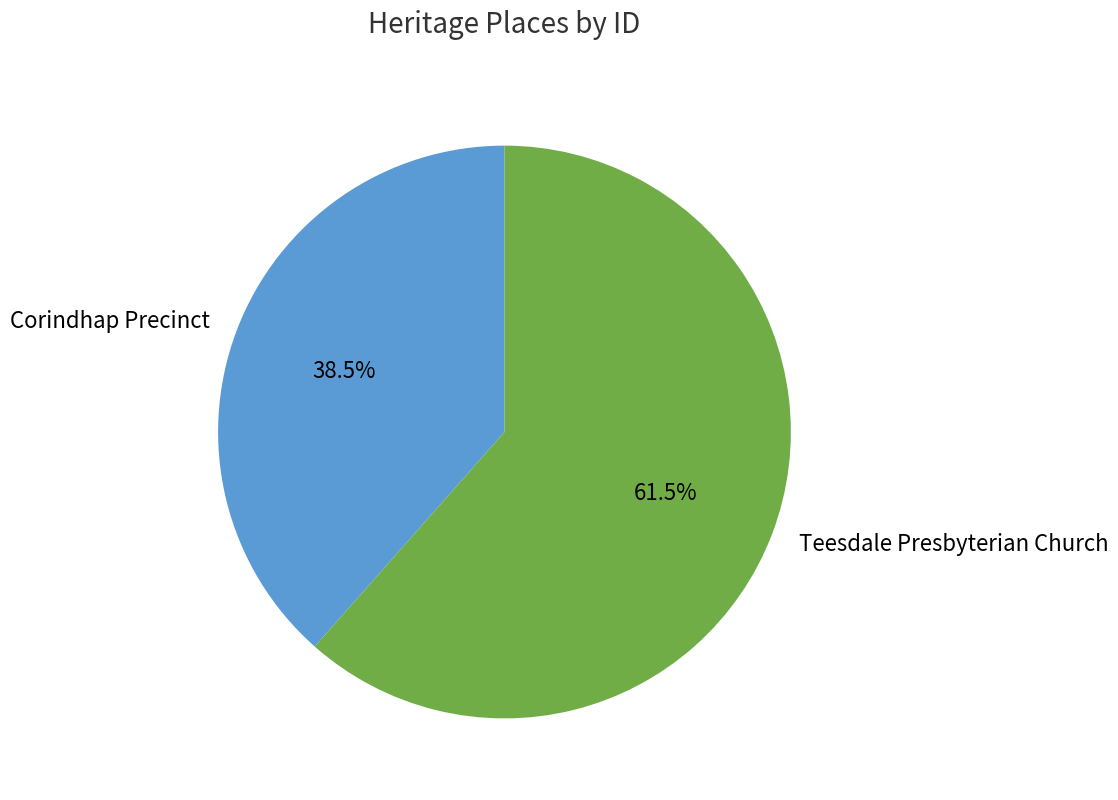

What percentage is NOT represented by Teesdale Presbyterian Church?

38.5%